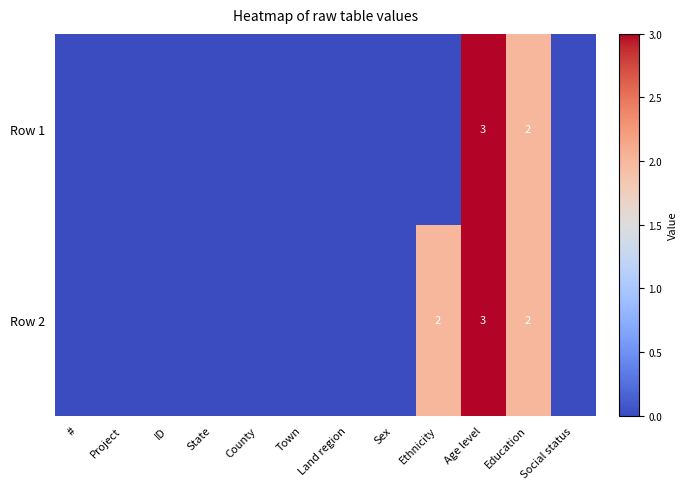

What is the maximum value shown in the chart?

3